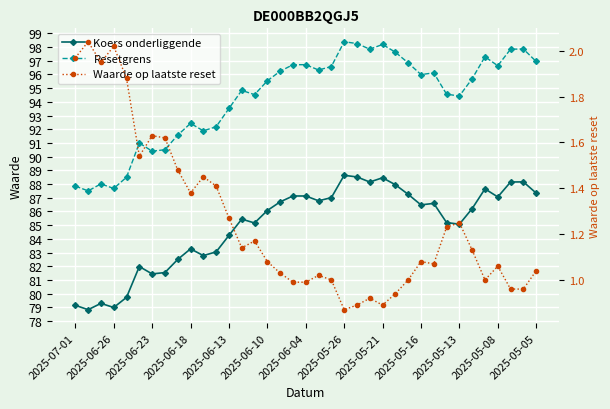

Is it true that Koers onderliggende equals 114.9 at 19?

False